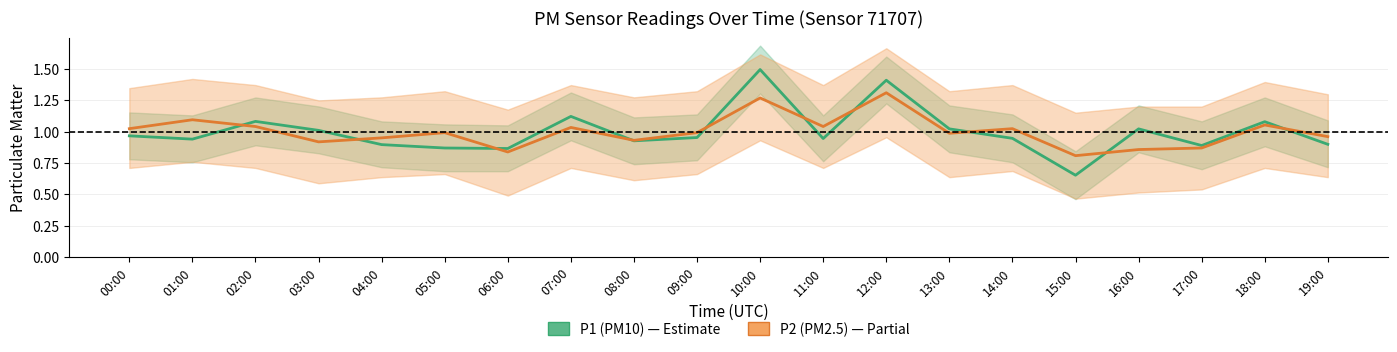

What is the sum of the P2 (PM2.5) values at 03:00 and 16:00?

1.8